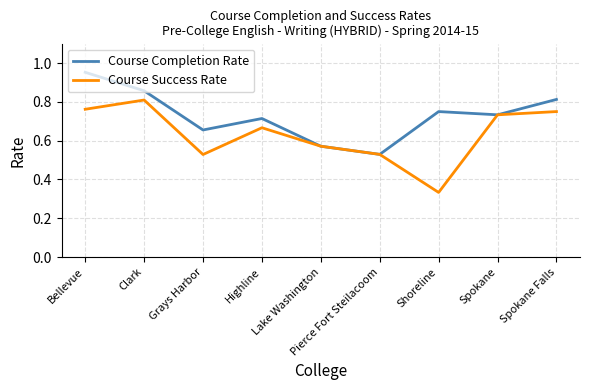

Rank the series by their maximum value, from highest to lowest.

Course Completion Rate, Course Success Rate